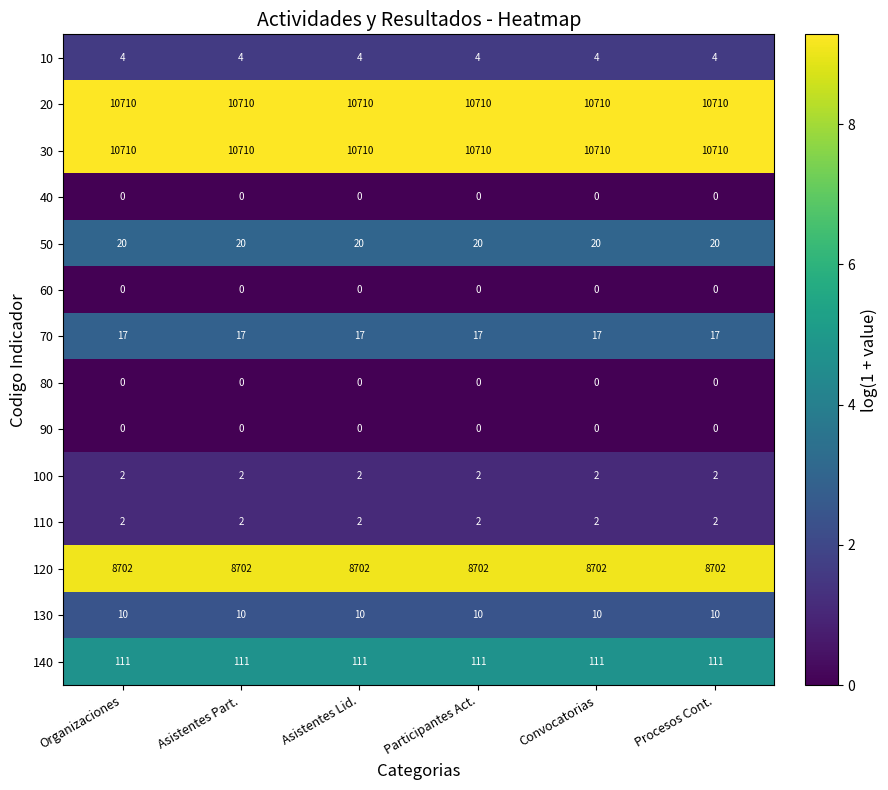

What is the spread (max minus min) of values at Participantes Act.?

10710